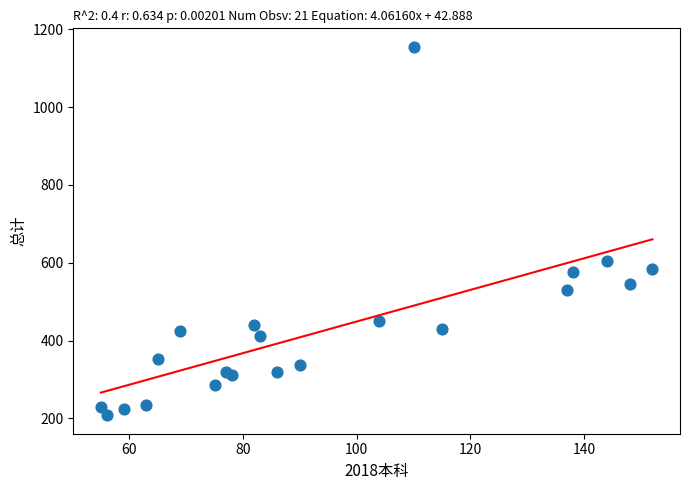

What Y value in the scatter plot is closest to 681?

604